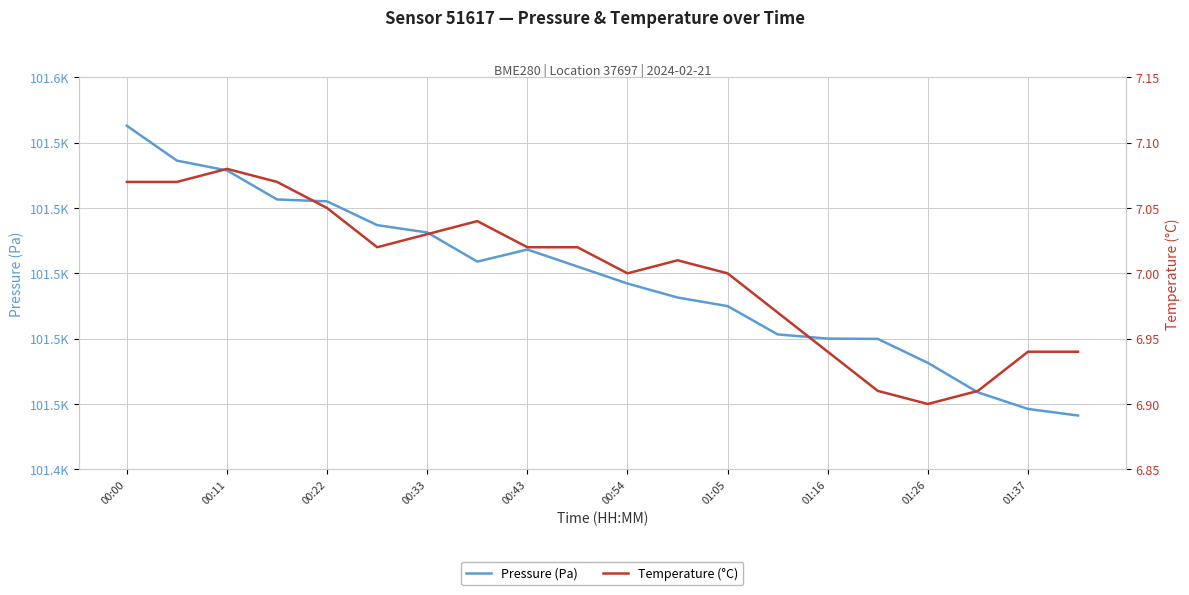

True or false: Pressure (Pa) and Temperature (°C) cross at least once.

False